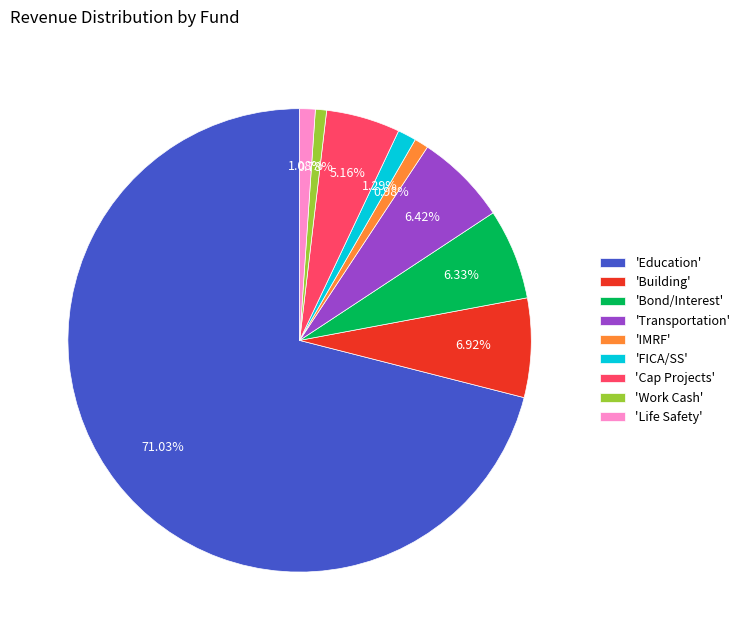

How many segments does this pie chart have?

9